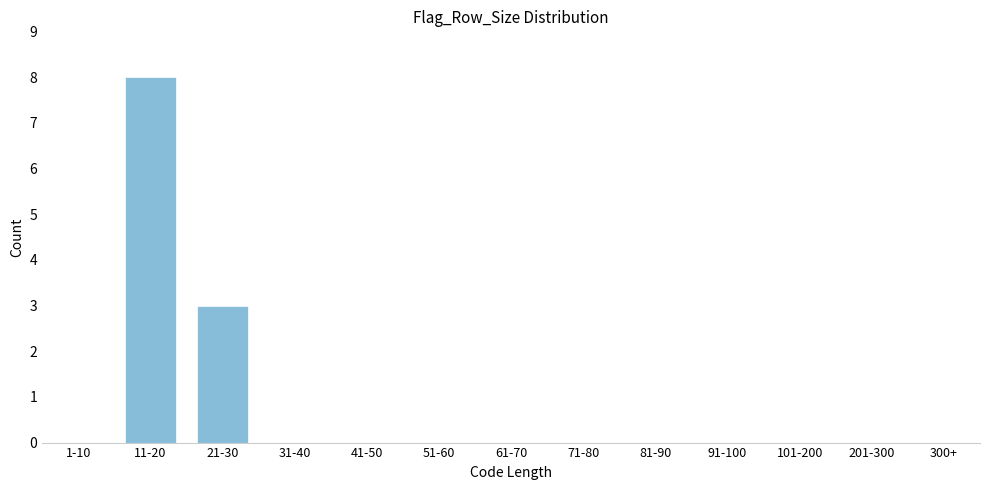

Reading left to right, transcribe all the data shown in this chart.

1-10=0	11-20=8	21-30=3	31-40=0	41-50=0	51-60=0	61-70=0	71-80=0	81-90=0	91-100=0	101-200=0	201-300=0	300+=0